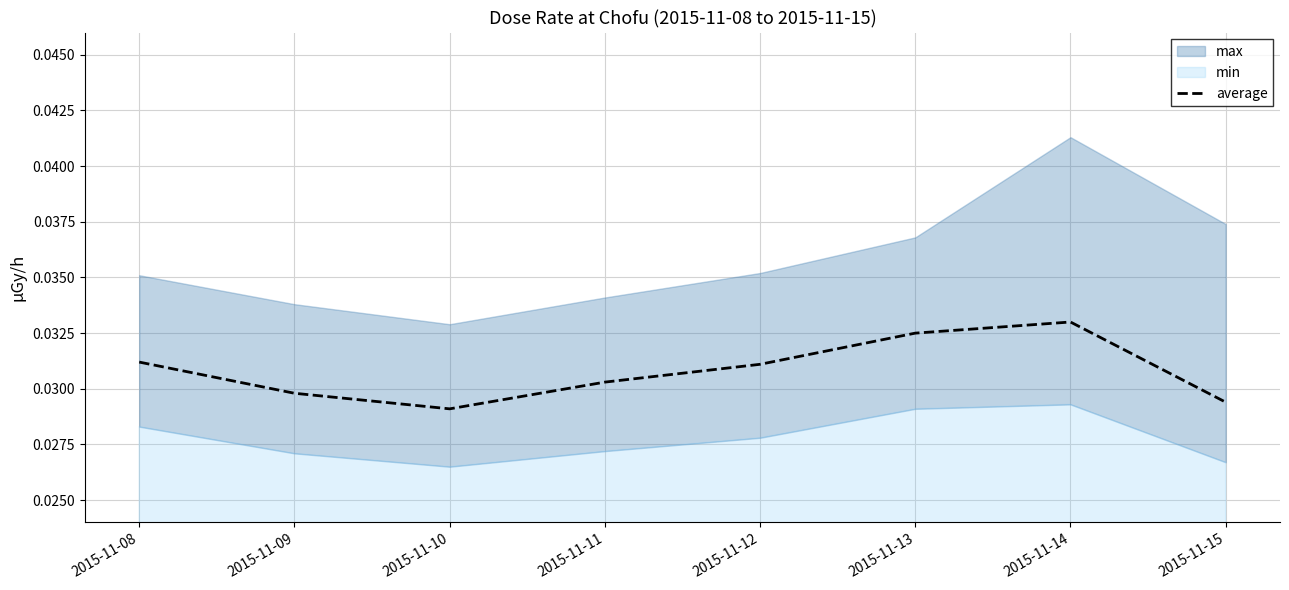

Which category has the lowest value across all series?

2015-11-10